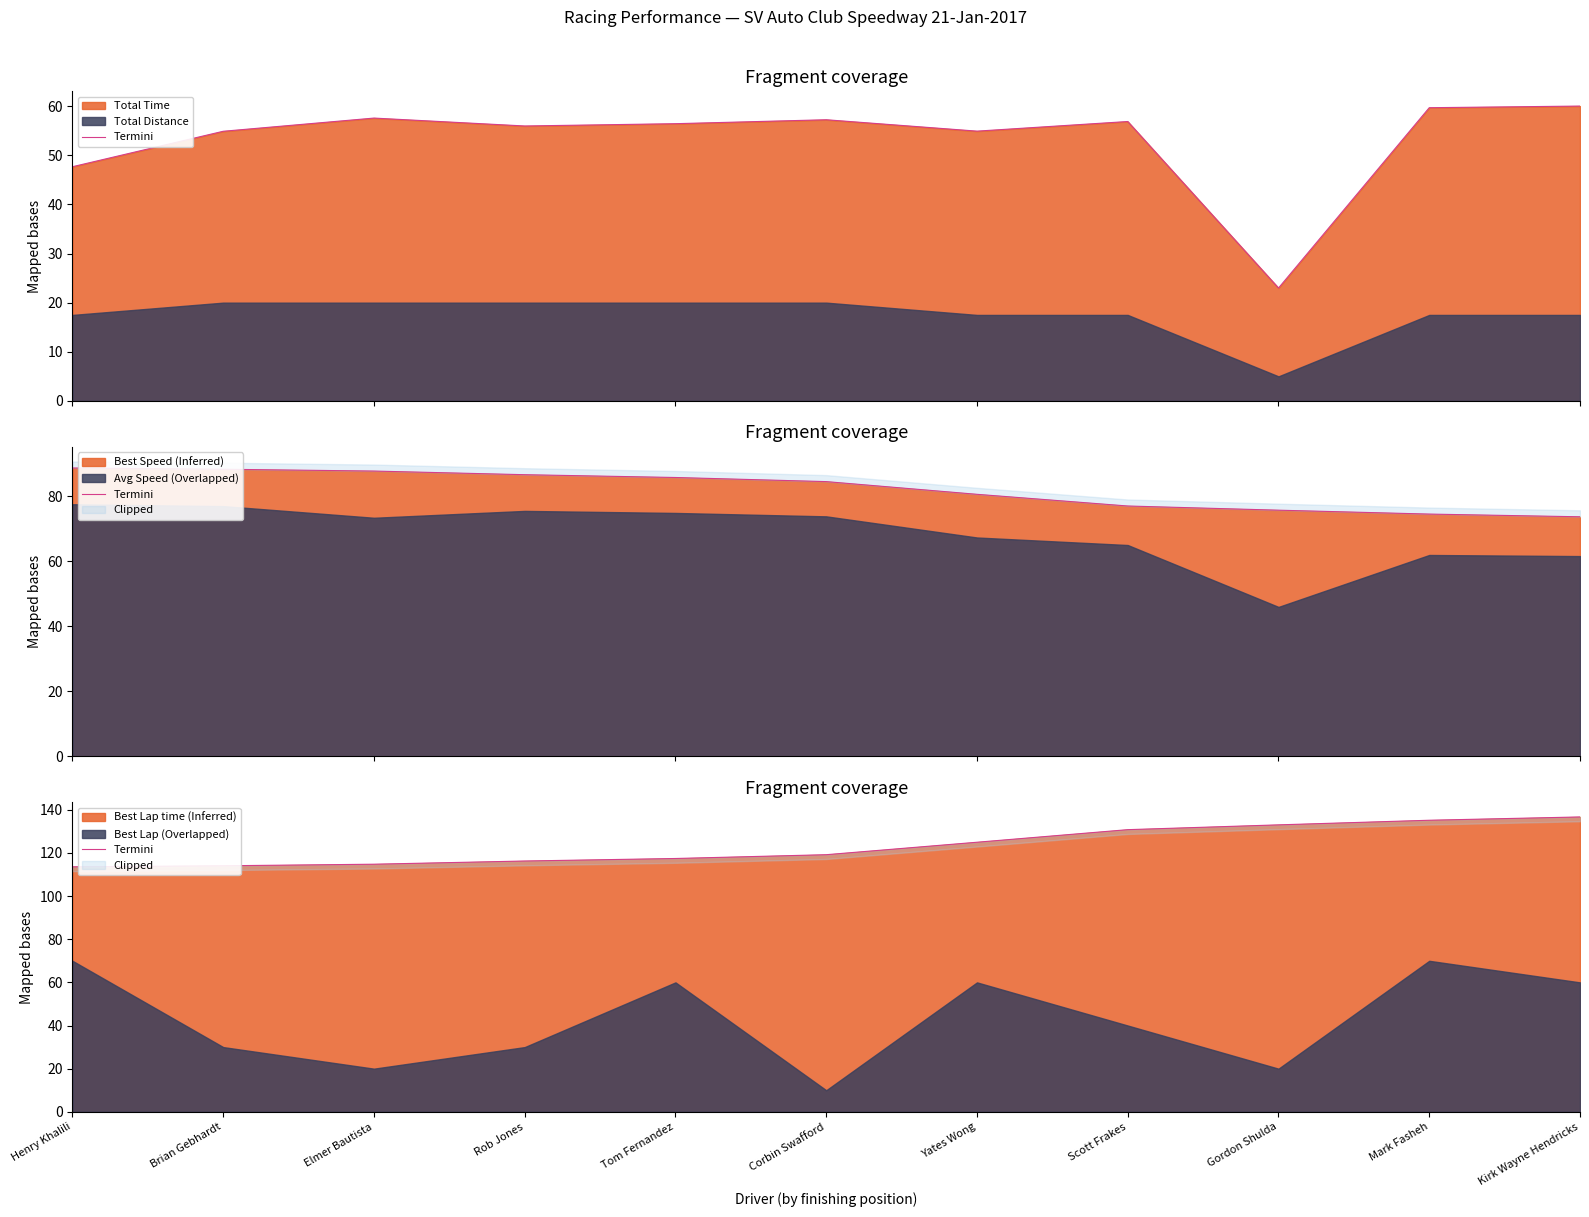

What is the sum of all values?

1355.9